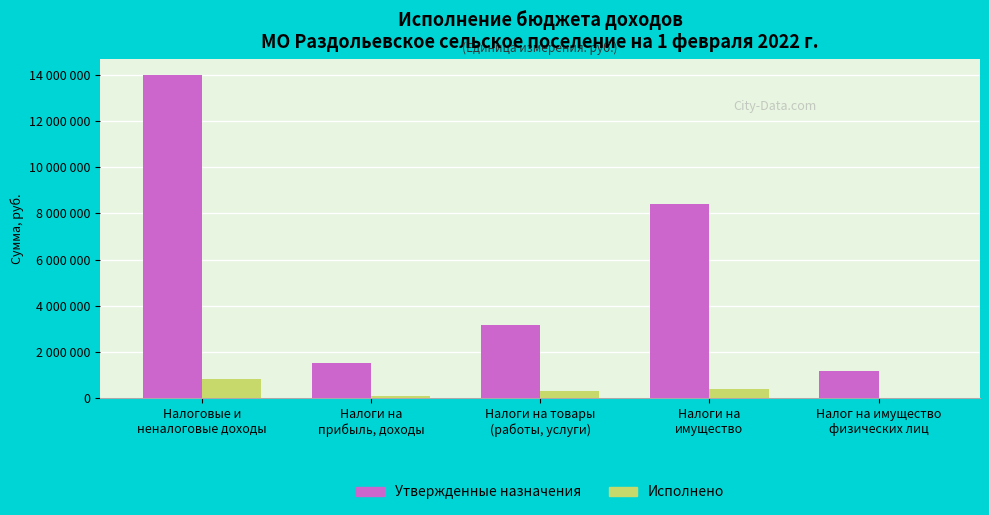

What is the label of the 3rd bar from the right?

Налоги на товары
(работы, услуги)